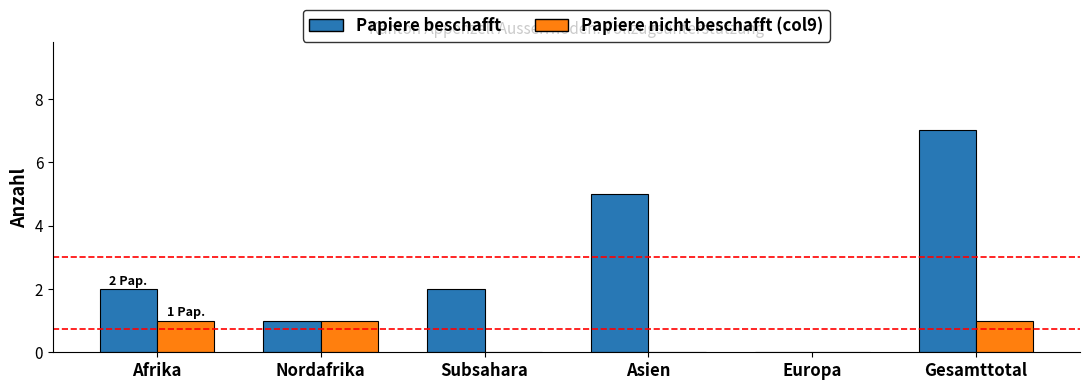

The value of Papiere nicht beschafft (col9) at Afrika is 0. True or false?

False